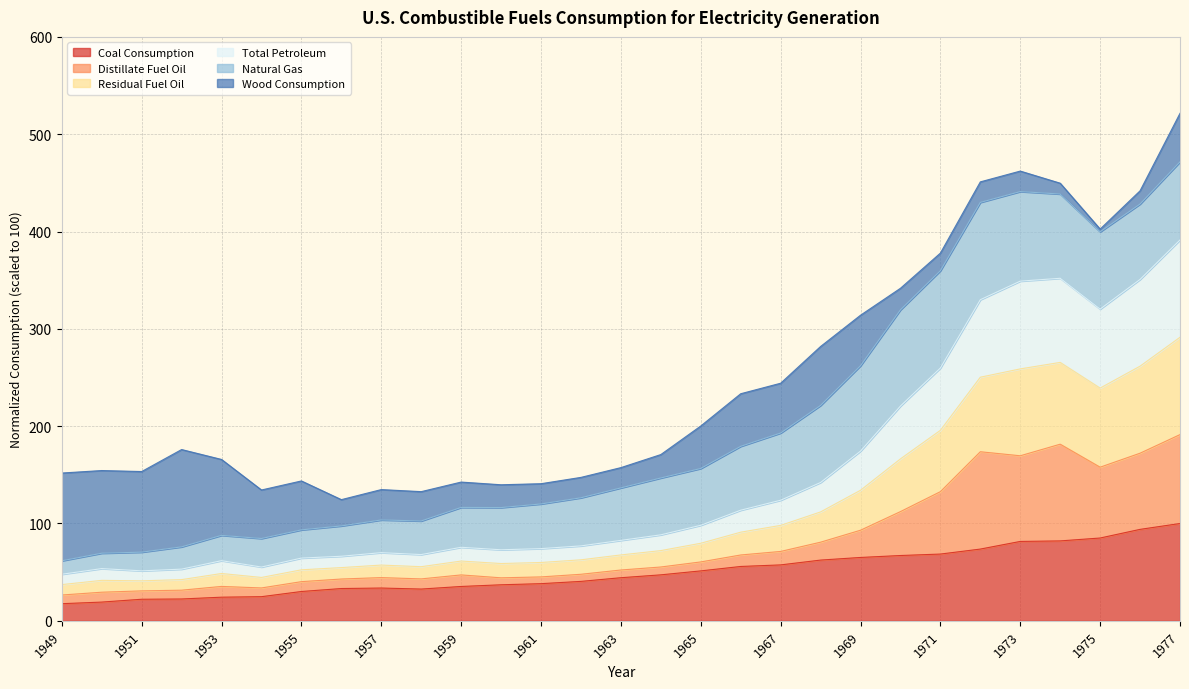

What is the difference between the second highest and second lowest values in the Coal Consumption series?

74.7